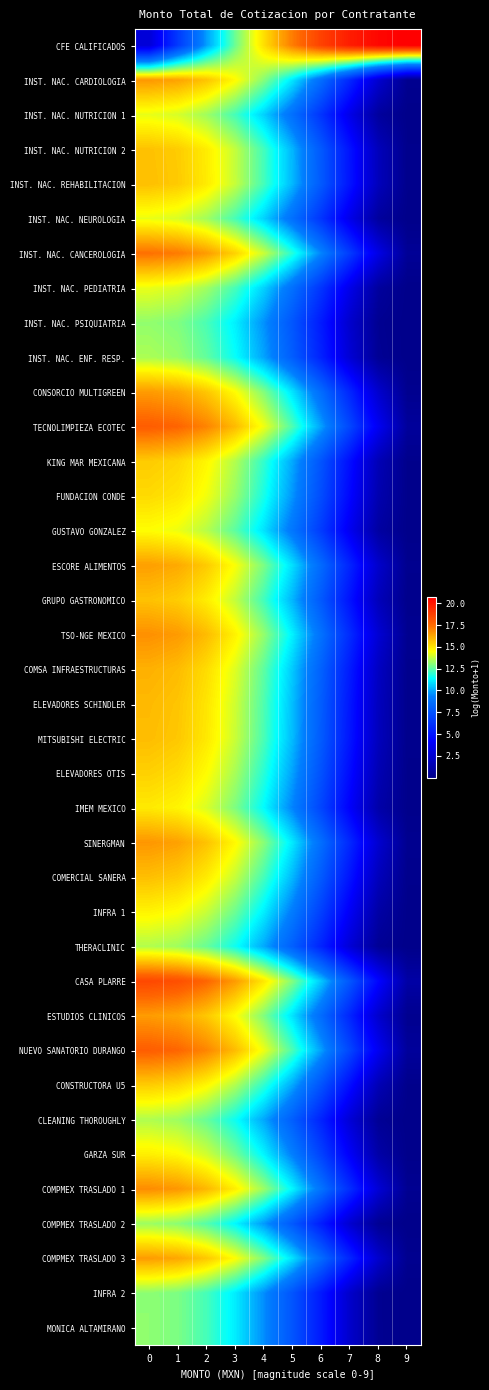

Which series has the widest spread of values?

CFE CALIFICADOS